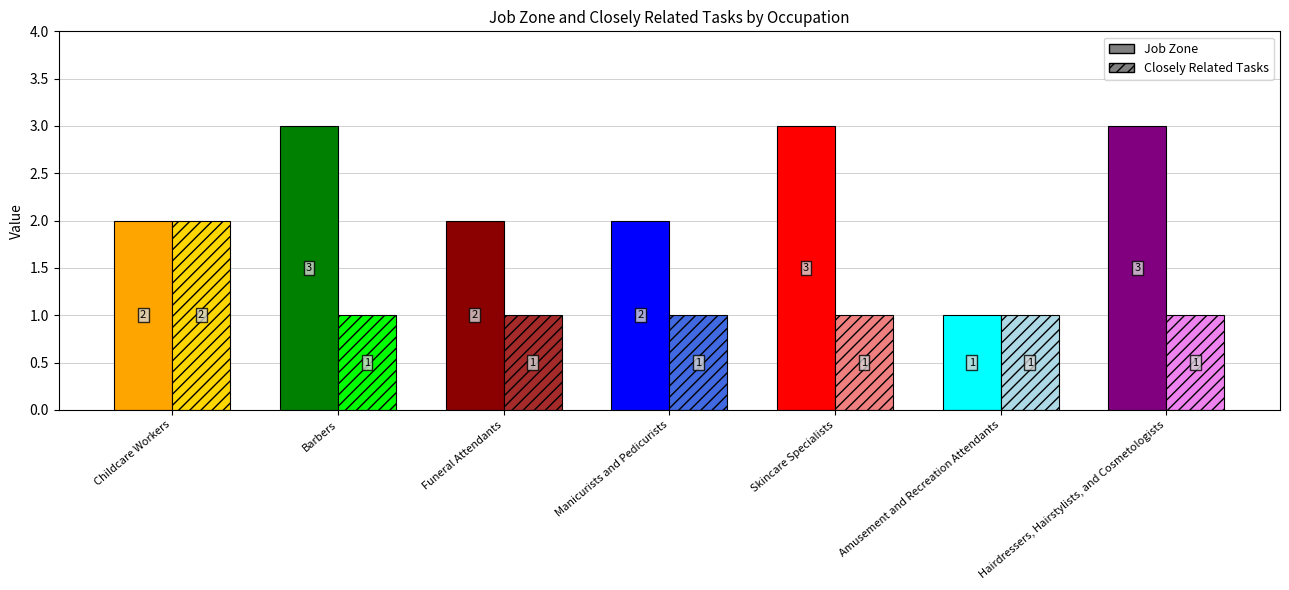

How many bars are there in each group?

2